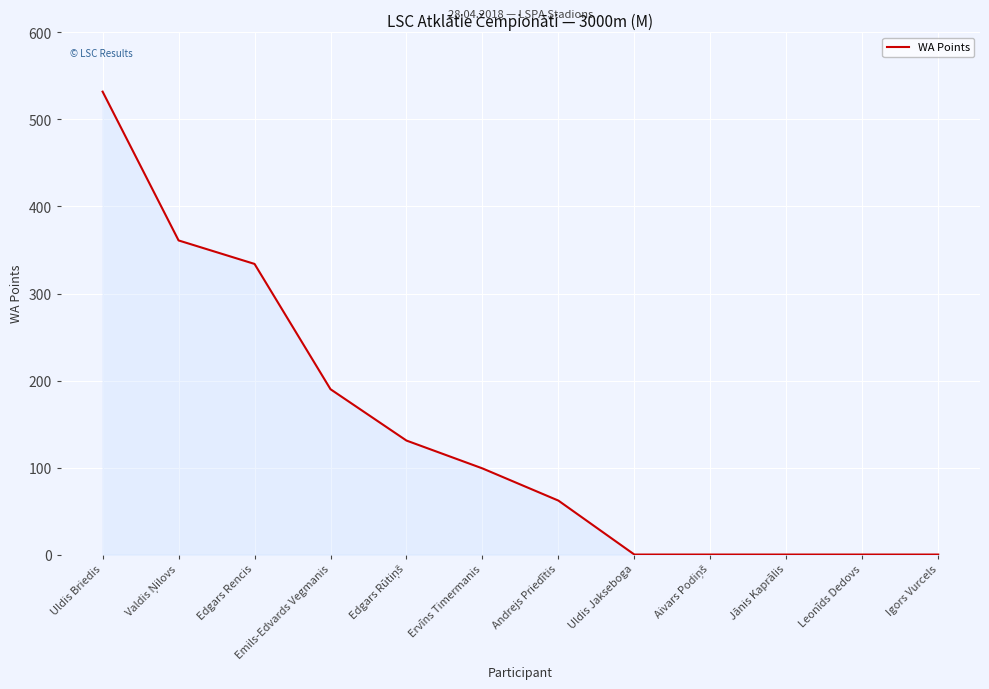

Does the chart display data point markers on the line(s)?

No